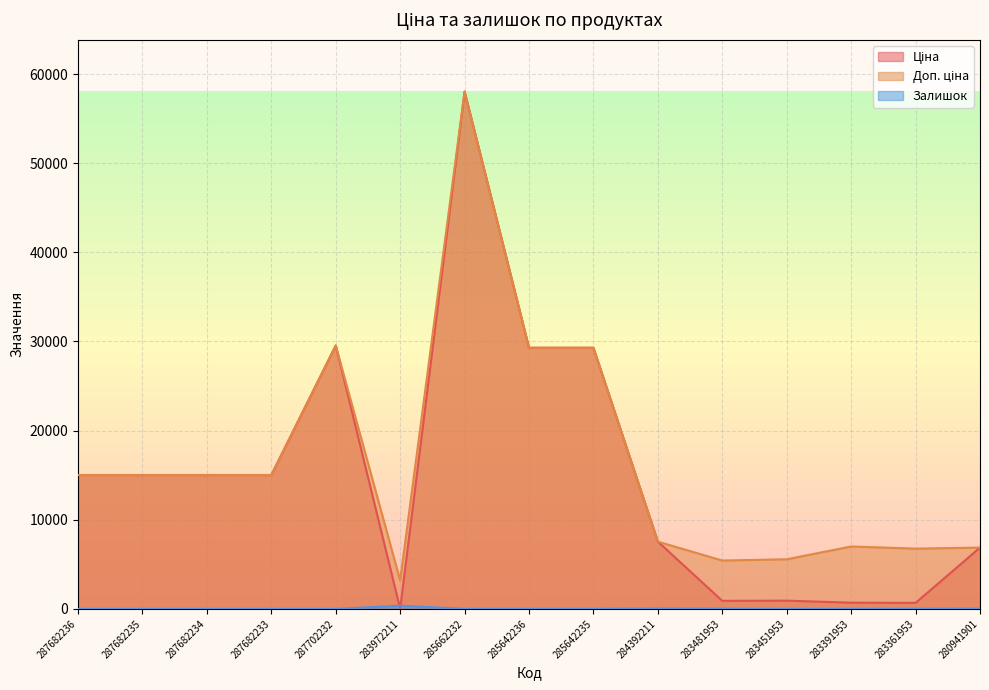

What are all the series names shown in the legend?

Ціна, Доп. ціна, Залишок